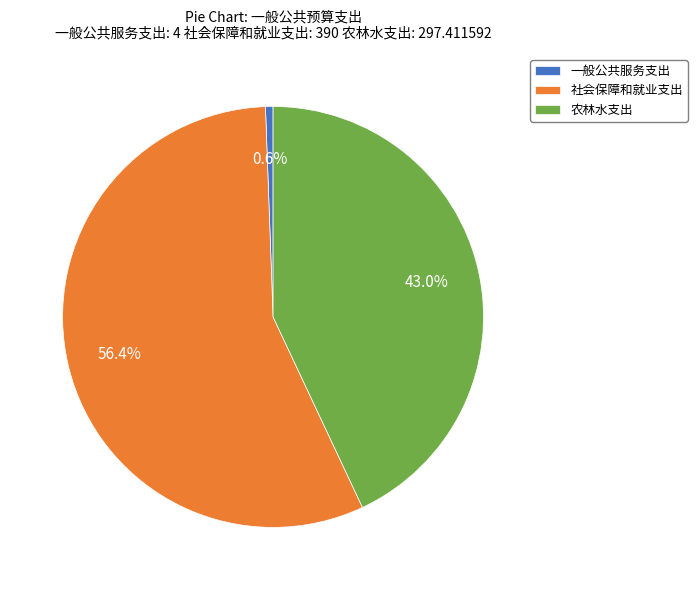

To the nearest percent, what is the average slice percentage?

33%